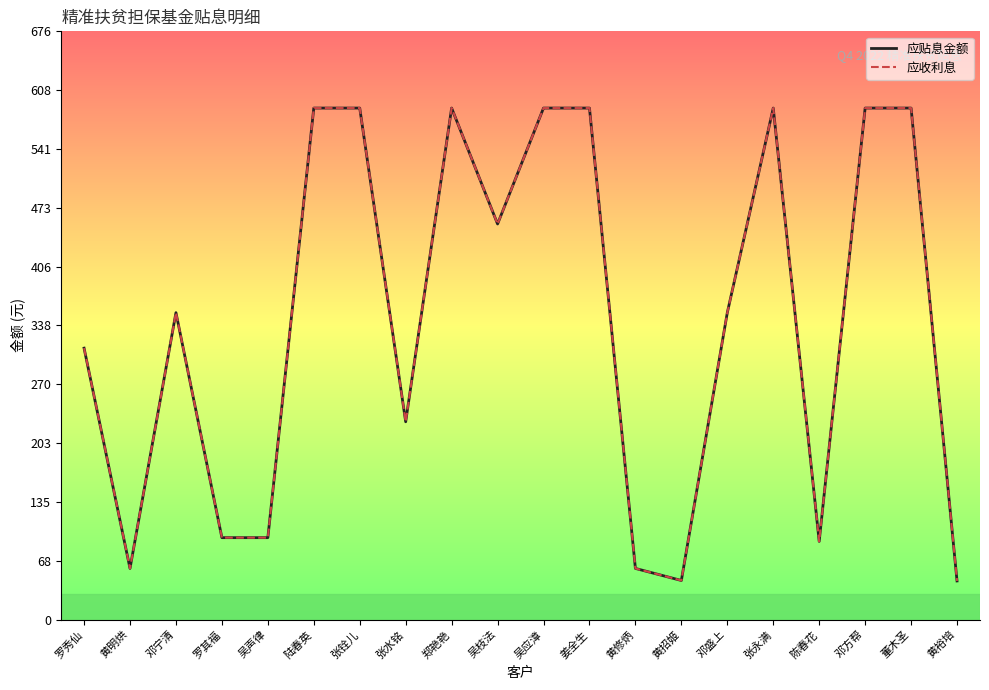

Which category has the lowest value across all series?

黄裕培